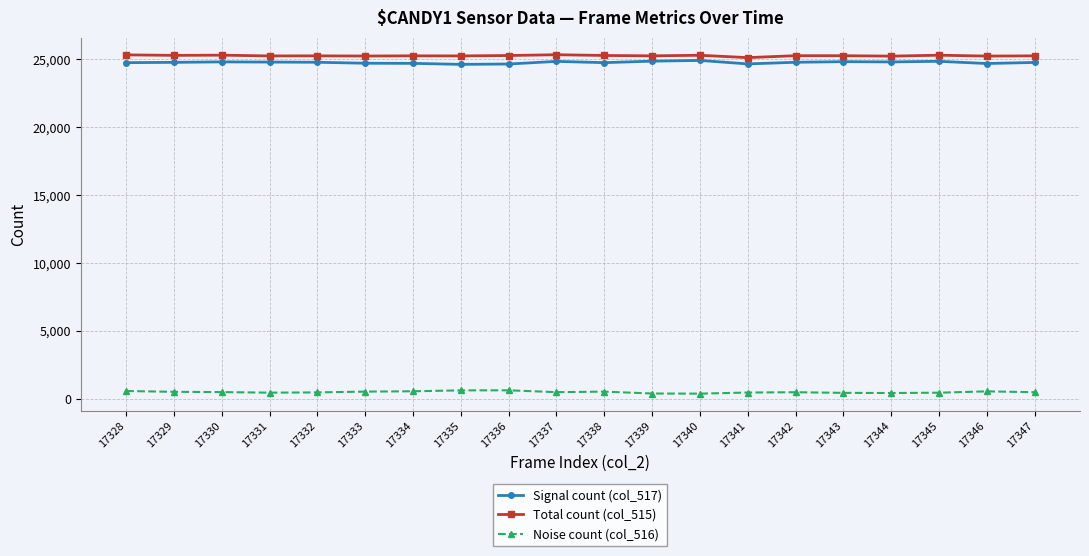

At which label does Noise count (col_516) first exceed 490?

17328